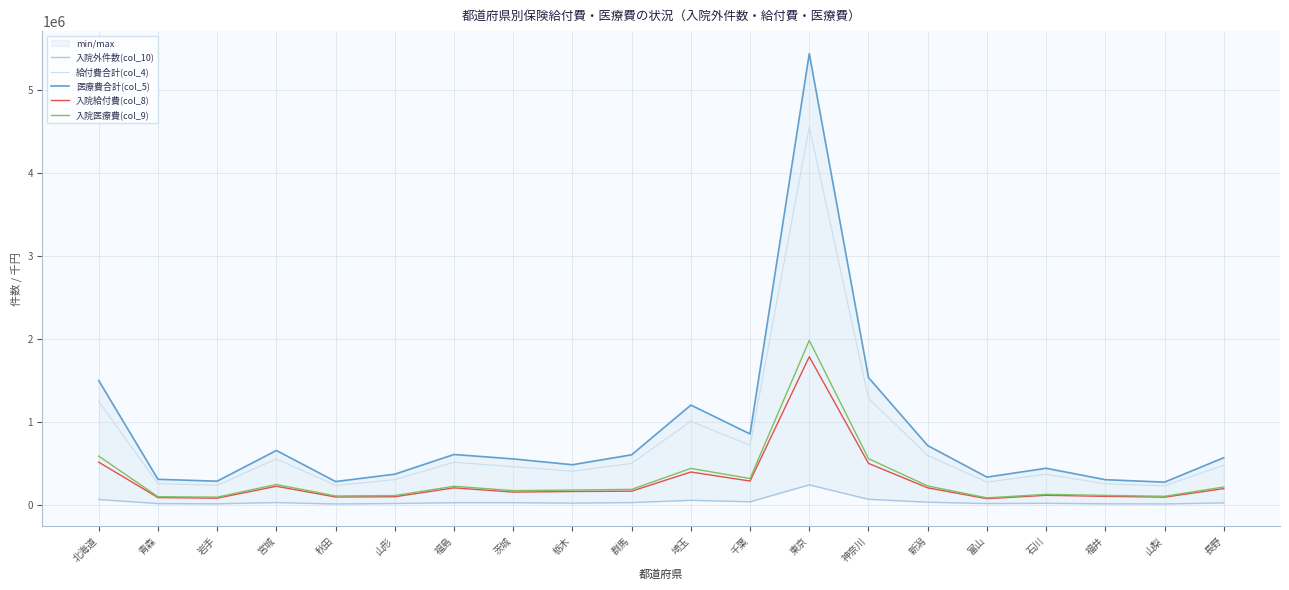

What is the difference between the maximum and minimum values in the 入院給付費(col_8) series?

1711268.8